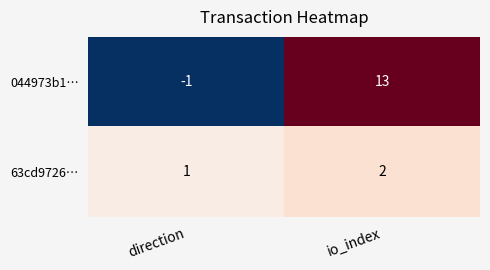

What is the difference between the highest and lowest values at direction?

2